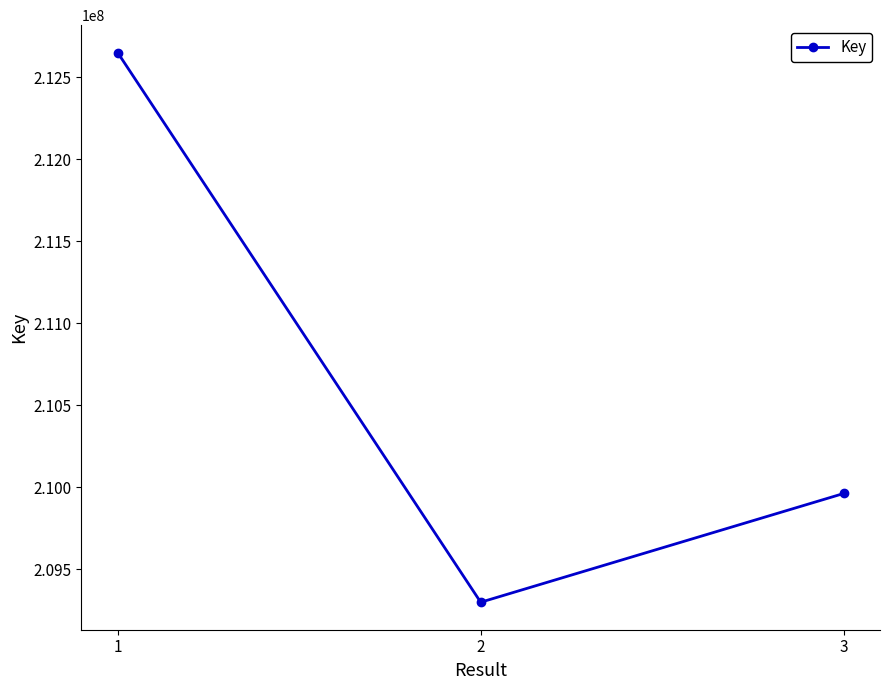

At which category does the chart reach its peak across all series?

1